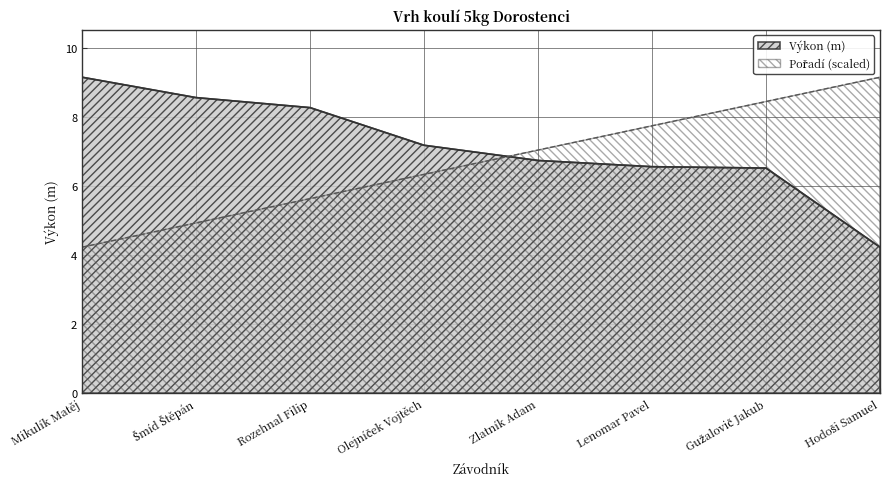

What are all the series names shown in the legend?

Pořadí, Výkon